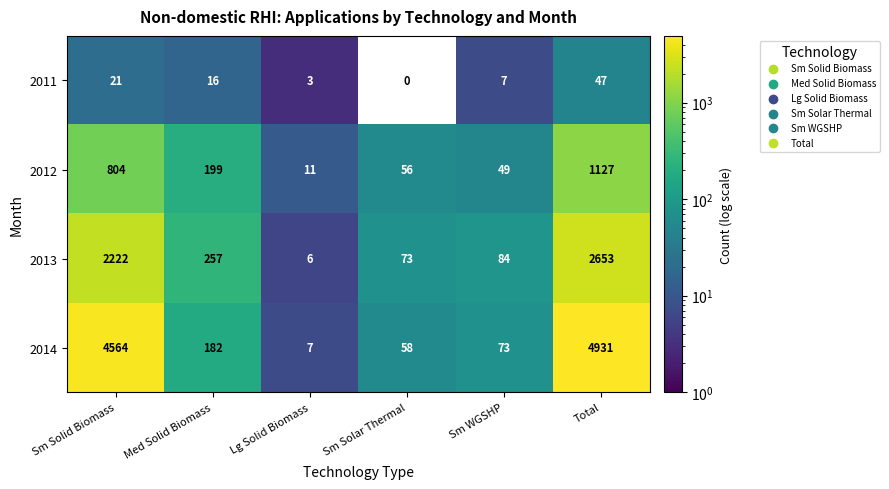

Reading left to right, list all the values displayed in this chart.

2011: Sm Solid Biomass=21	Med Solid Biomass=16	Lg Solid Biomass=3	Sm Solar Thermal=0	Sm WGSHP=7	Total=47
2012: Sm Solid Biomass=804	Med Solid Biomass=199	Lg Solid Biomass=11	Sm Solar Thermal=56	Sm WGSHP=49	Total=1127
2013: Sm Solid Biomass=2222	Med Solid Biomass=257	Lg Solid Biomass=6	Sm Solar Thermal=73	Sm WGSHP=84	Total=2653
2014: Sm Solid Biomass=4564	Med Solid Biomass=182	Lg Solid Biomass=7	Sm Solar Thermal=58	Sm WGSHP=73	Total=4931